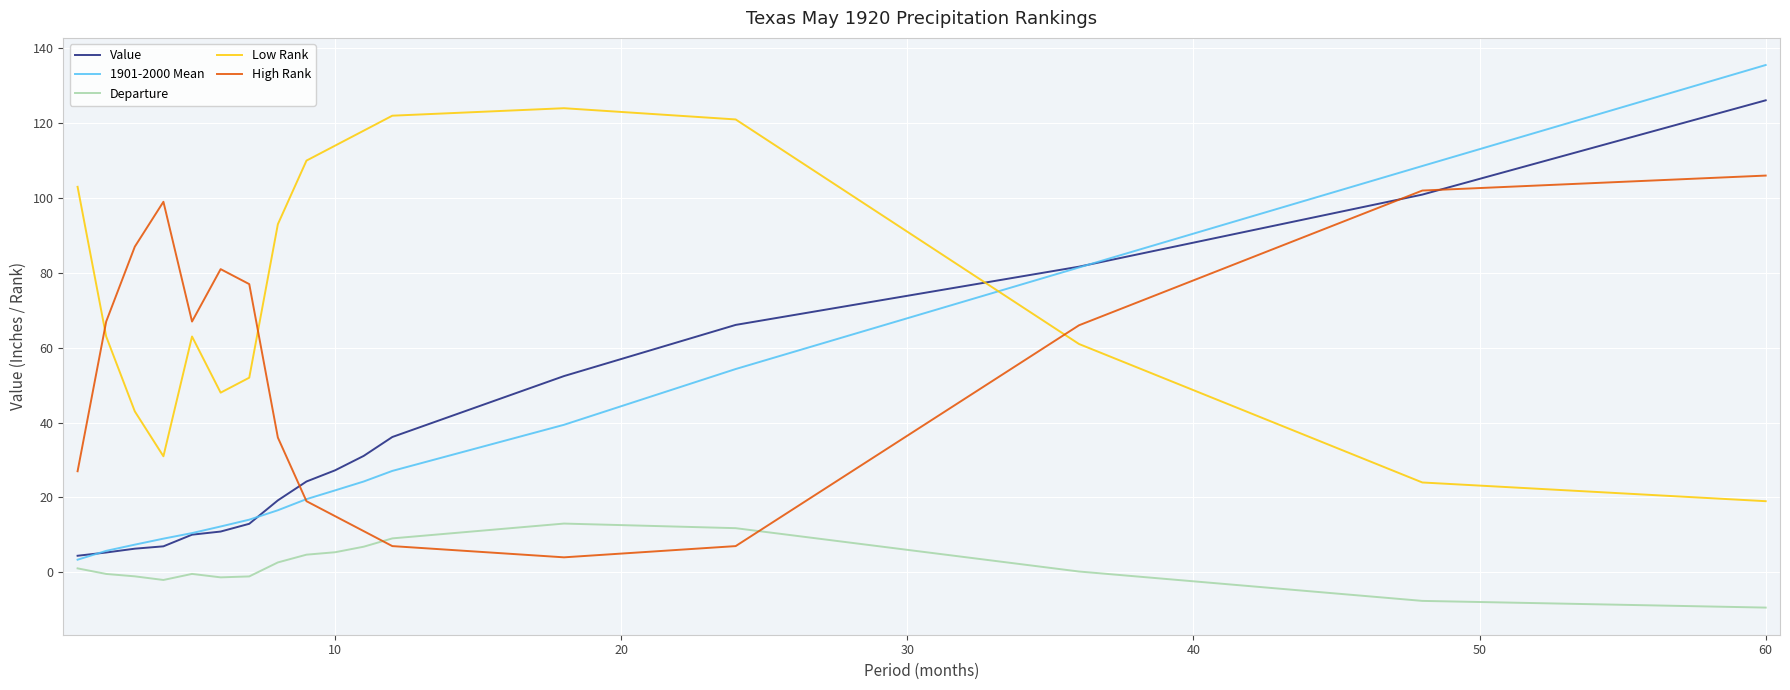

Which series has the largest total across all categories?

Low Rank